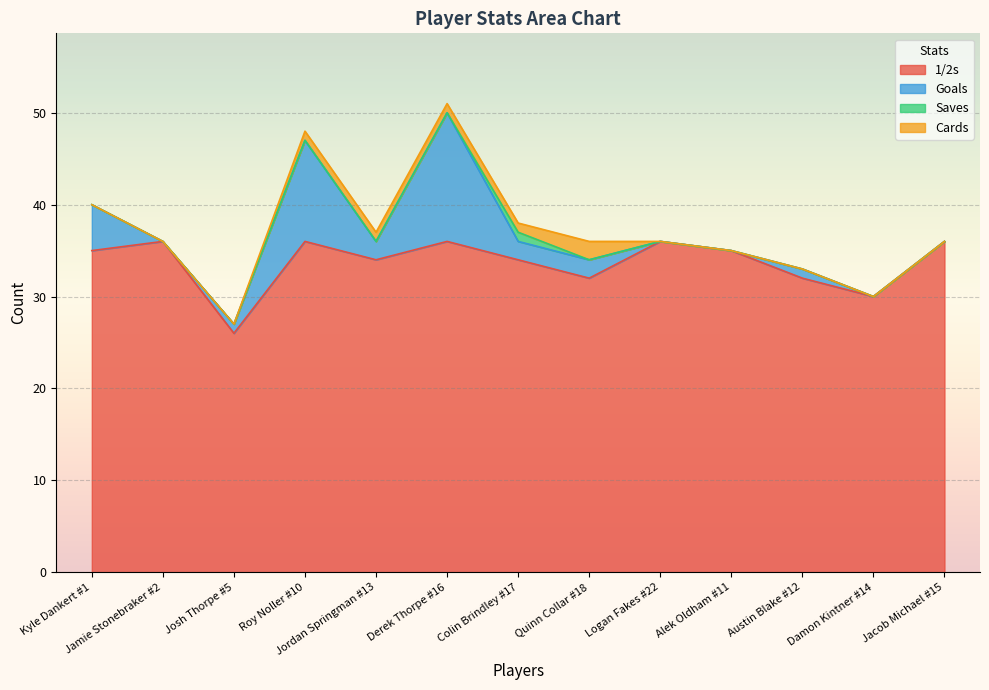

How many series are shown in this chart?

4